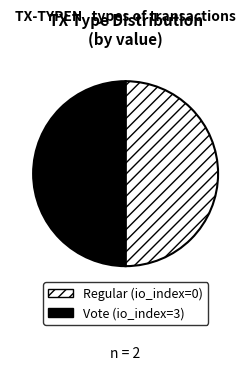

Count the number of slices in the pie.

2